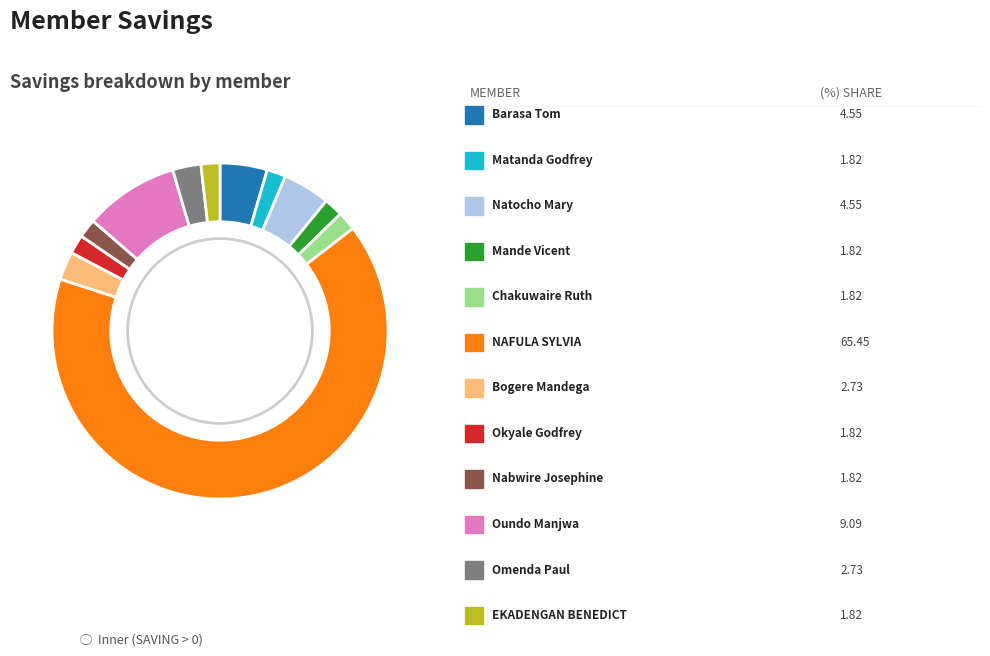

Is there a majority slice in this chart?

Yes